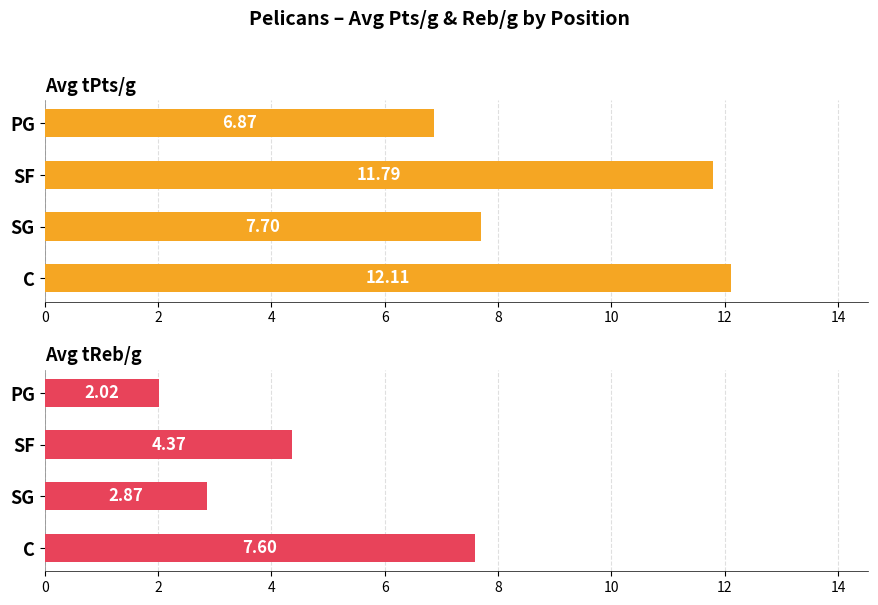

At SF, list the series in order from largest to smallest.

Avg tPts/g, Avg tReb/g